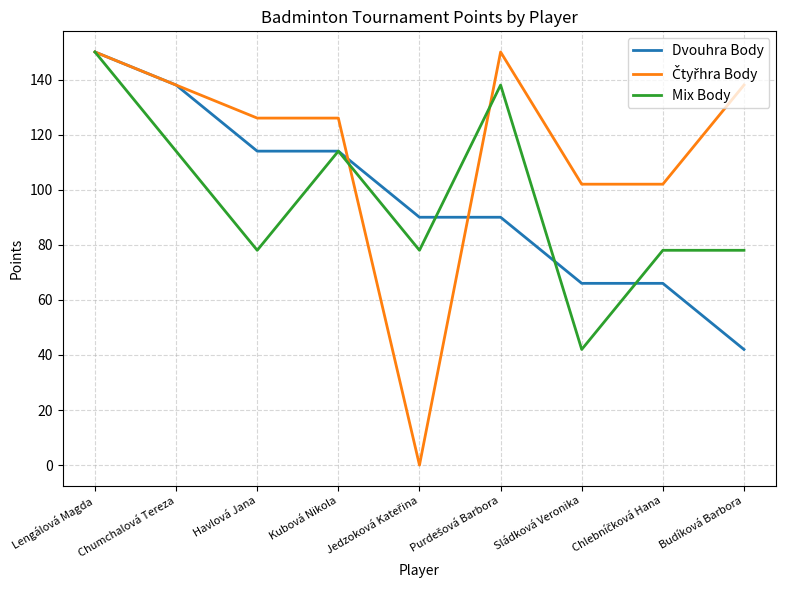

What is the spread (max minus min) of values at Budíková Barbora?

96